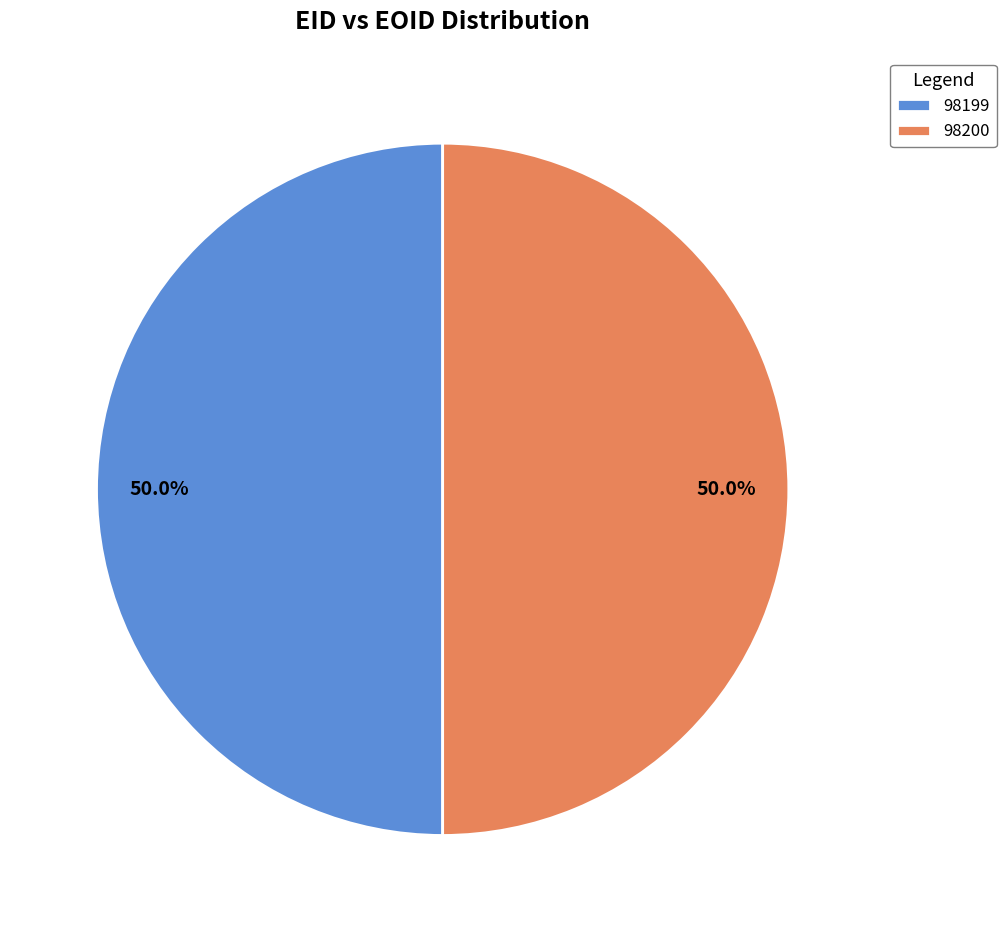

How many segments does this pie chart have?

2